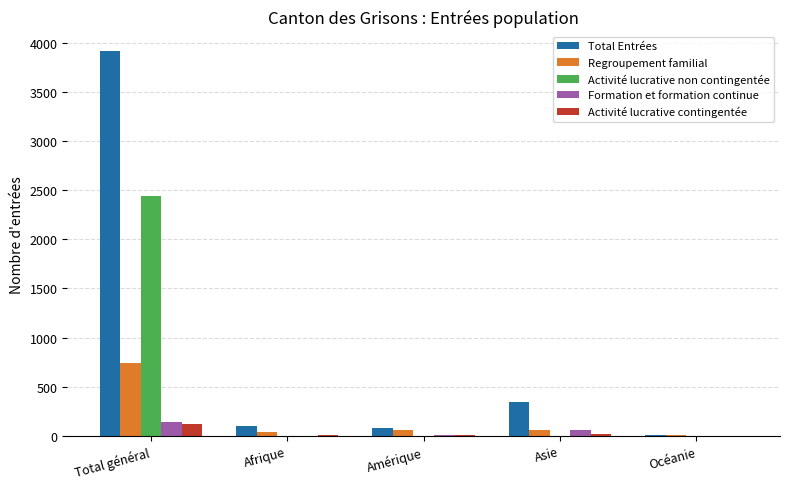

What is the sum of all Total Entrées values?

4460